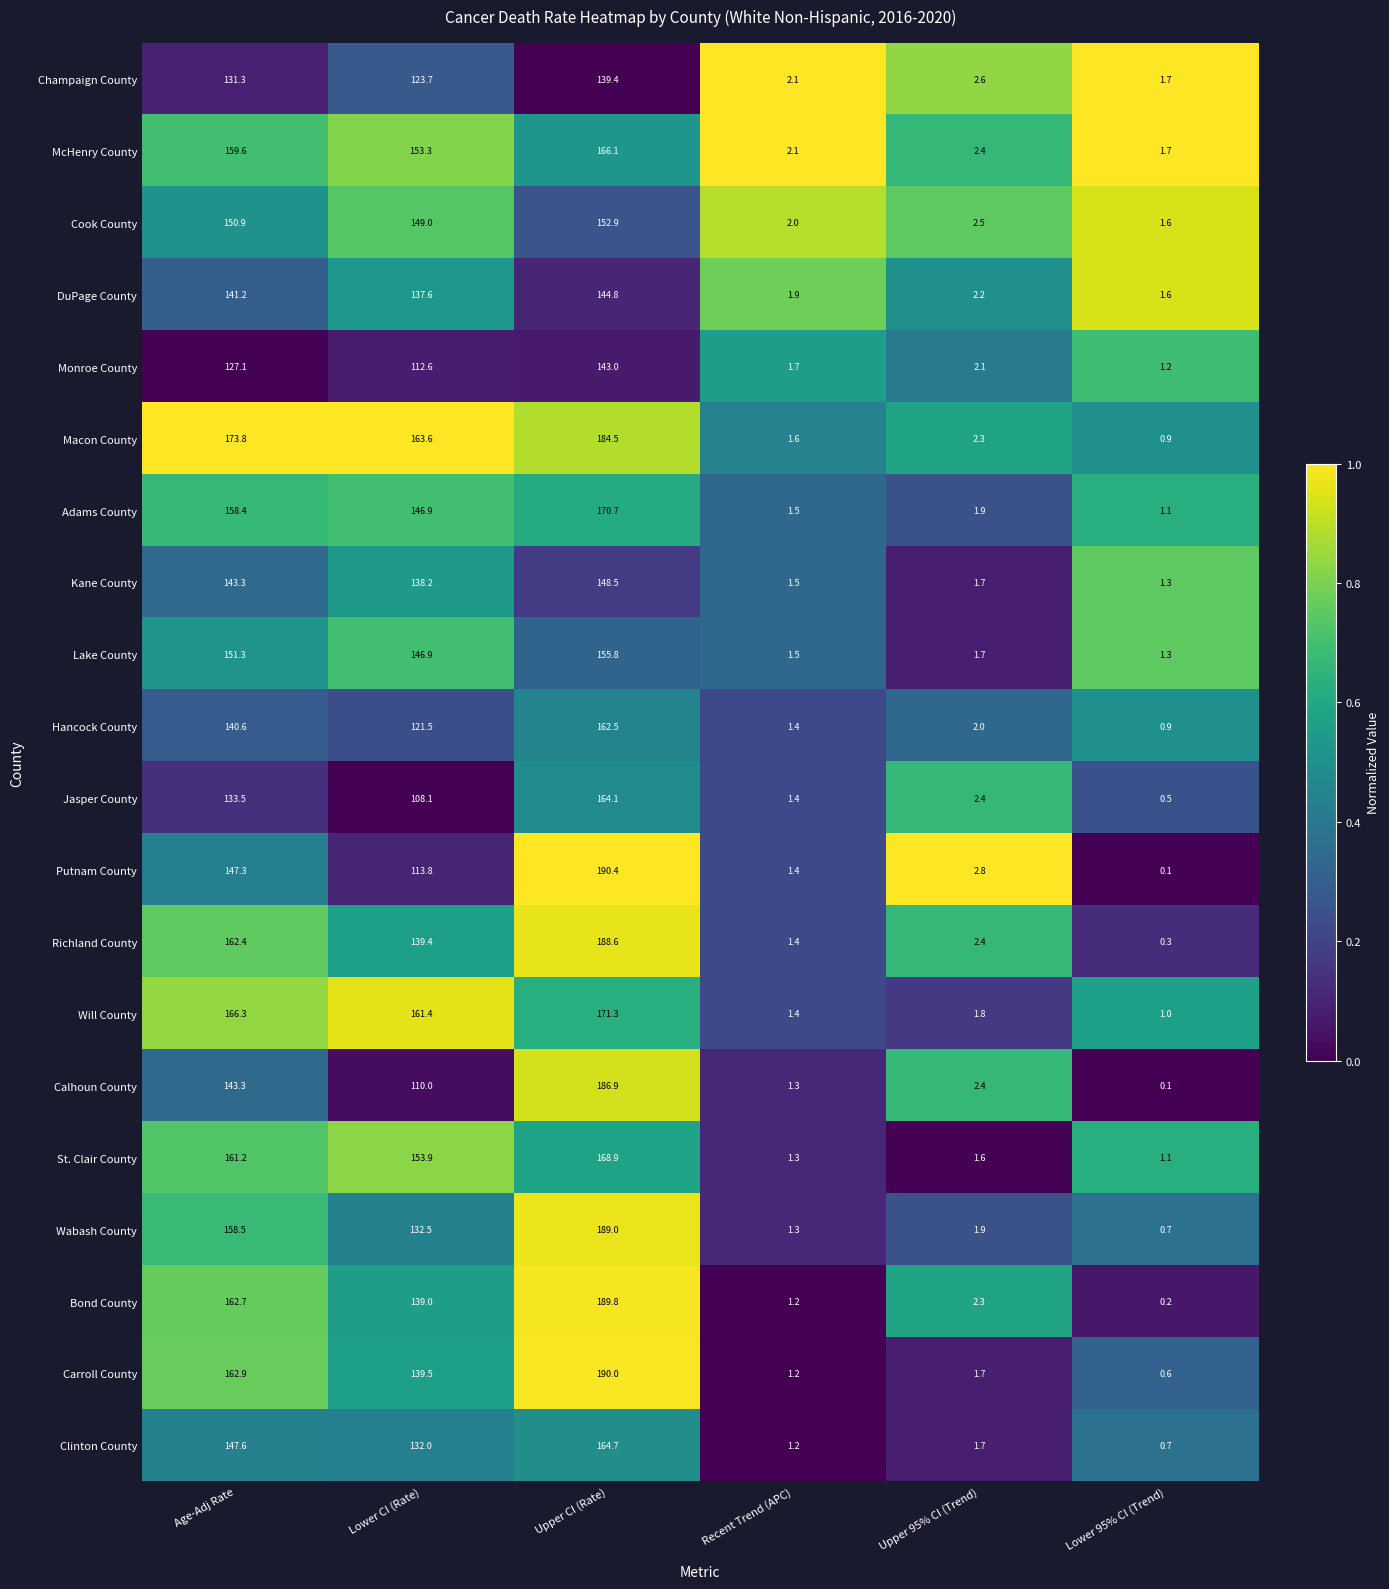

Is it true that Jasper County equals 108.1 at Lower CI (Rate)?

True